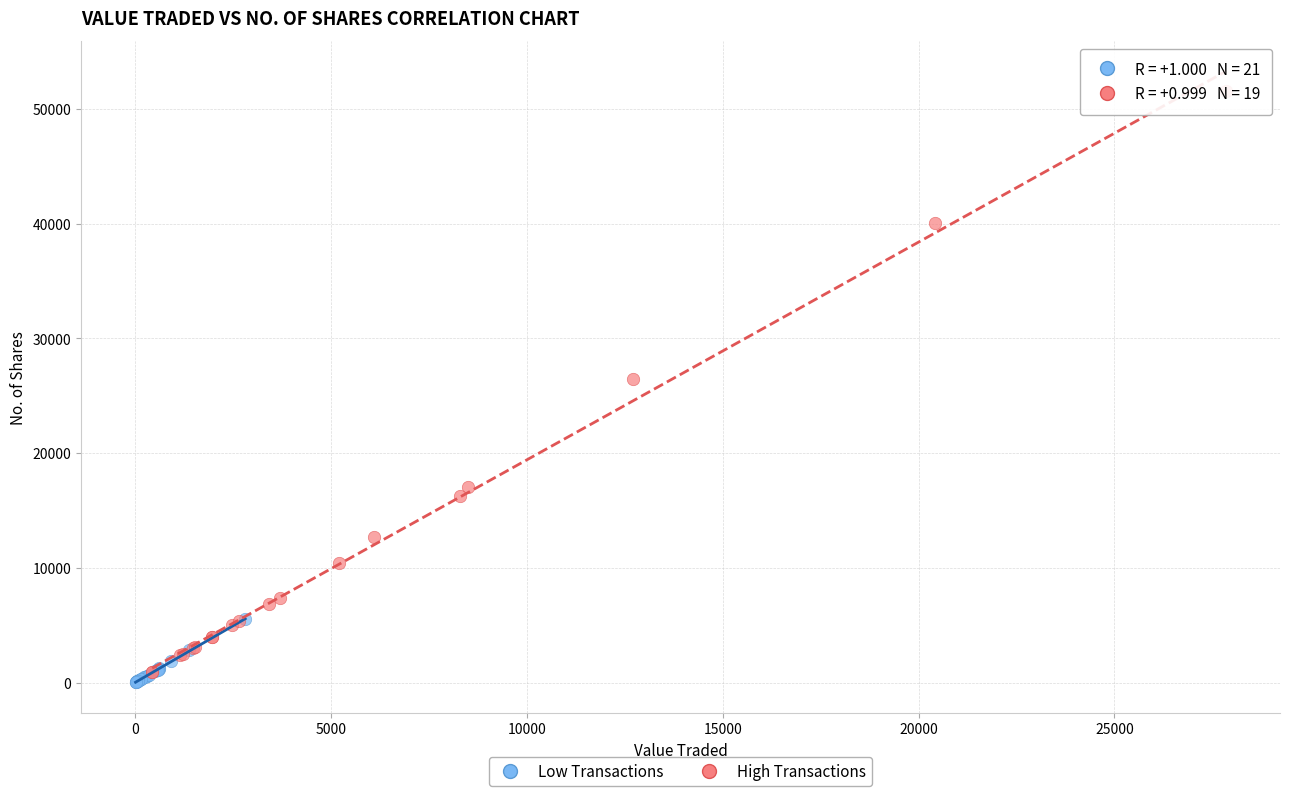

What are all the series names shown in the legend?

Low Transactions, High Transactions